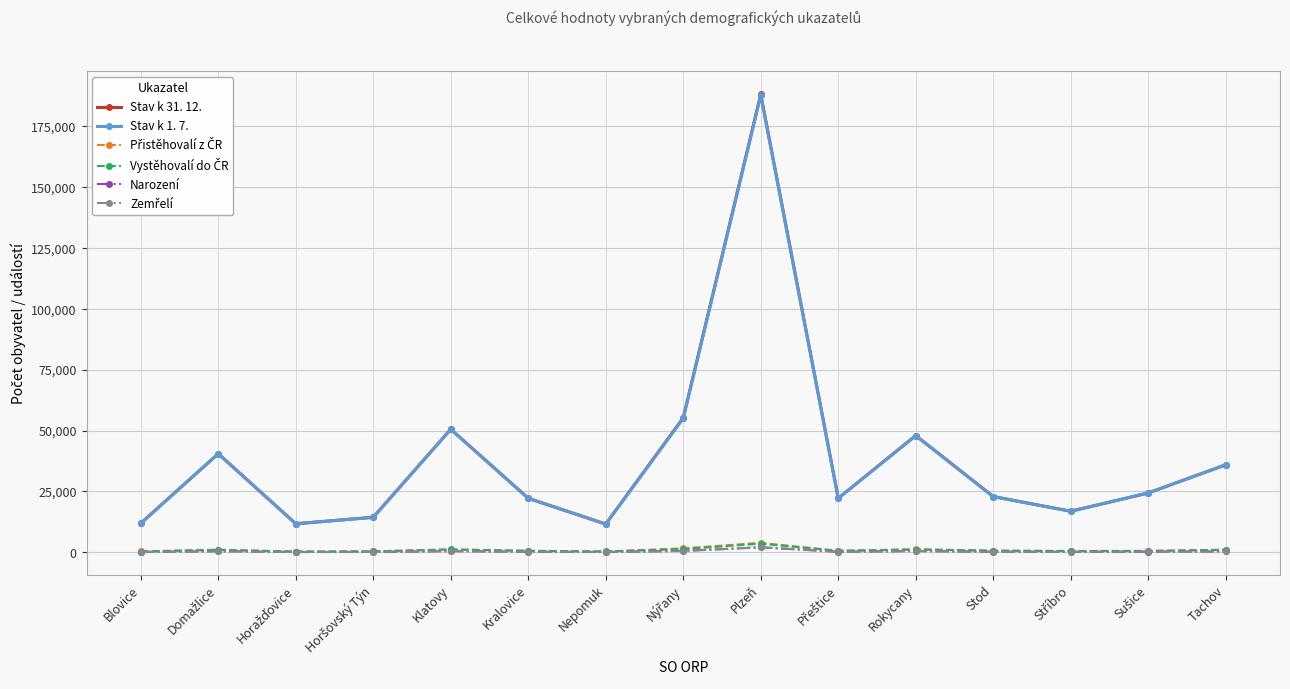

What value does the Stav k 1. 7. series have at Plzeň, to the nearest 100?

187800